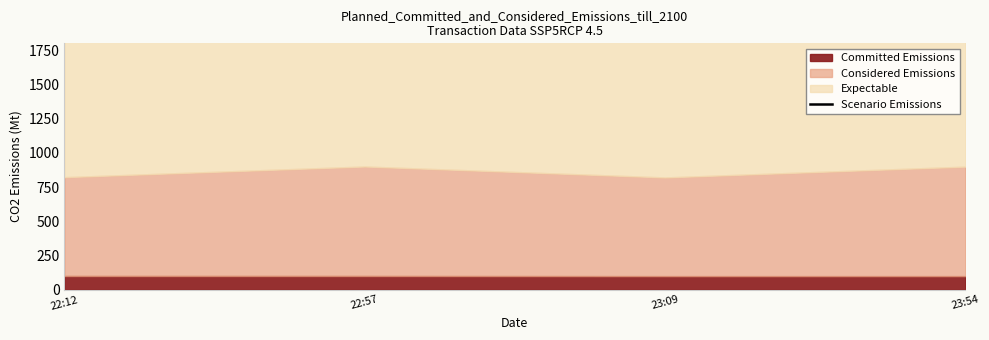

List the labels in order of value, largest first.

22:57, 23:54, 22:12, 23:09